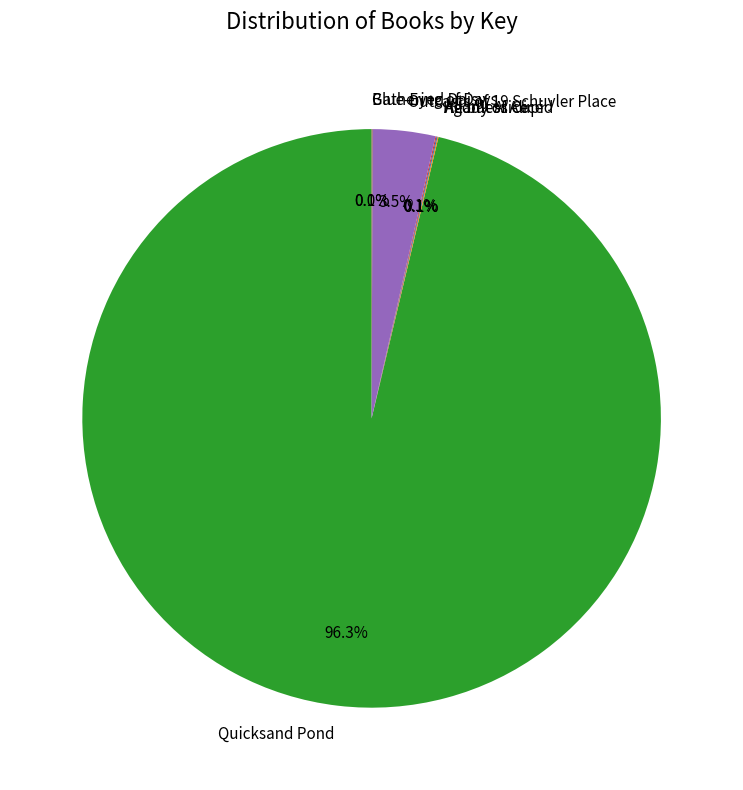

Which category has the biggest portion of the pie?

Quicksand Pond